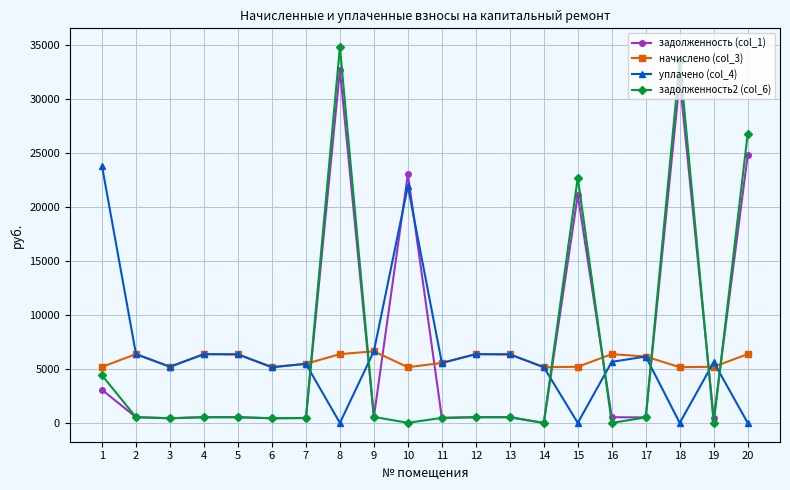

How many data points does each series have?

20